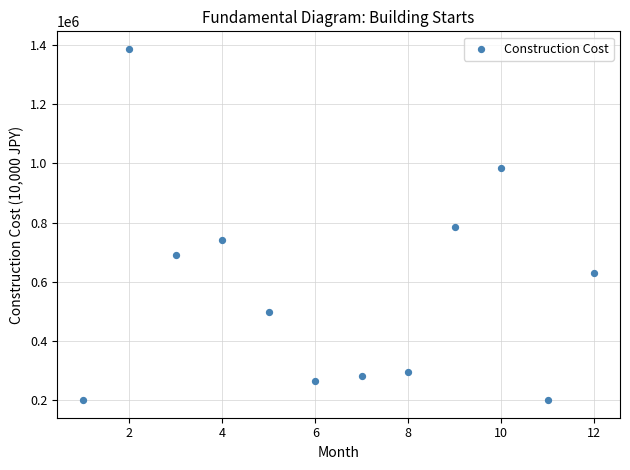

What is the average X value?

6